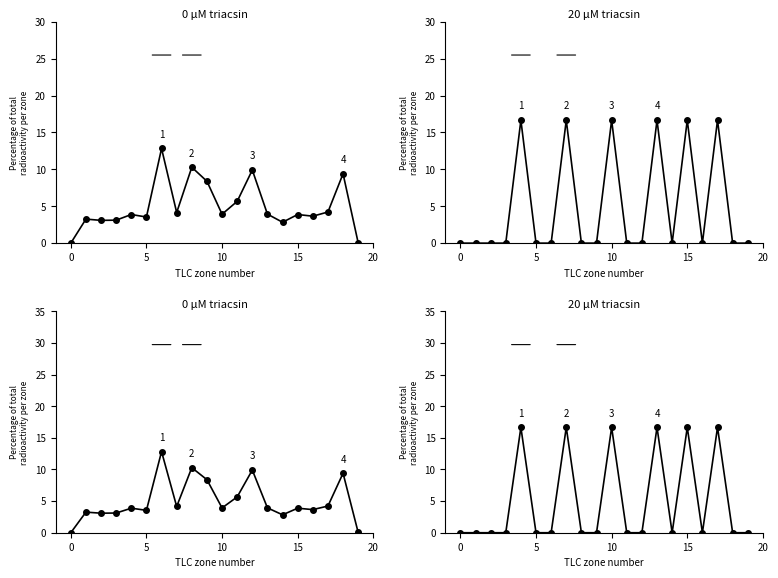

True or false: valeur_fonciere and nombre_lots intersect in this chart.

True